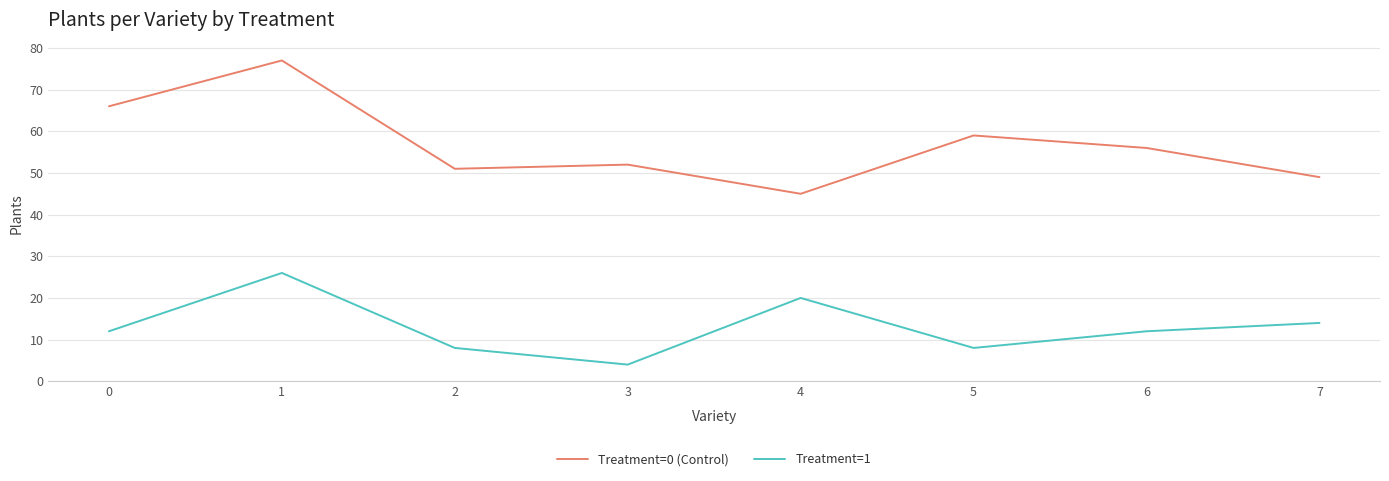

Is it true that Treatment=0 (Control) equals 105 at 0?

False